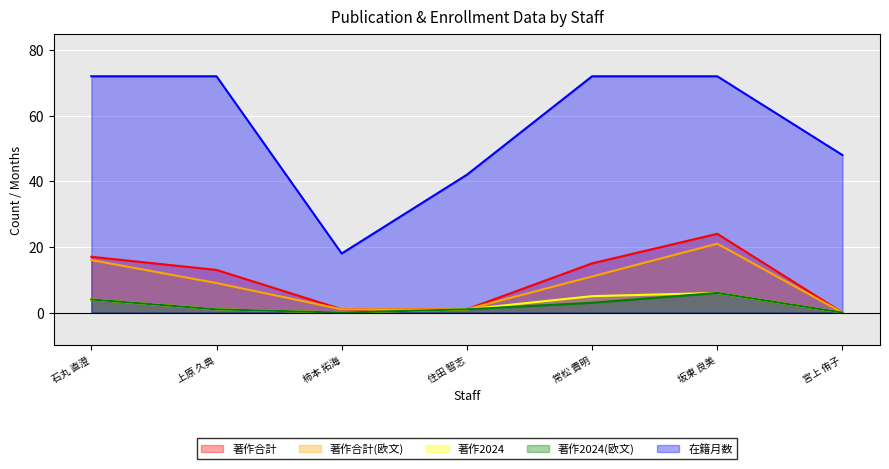

What is the value of the 在籍月数 point at the 3rd from the left?

18